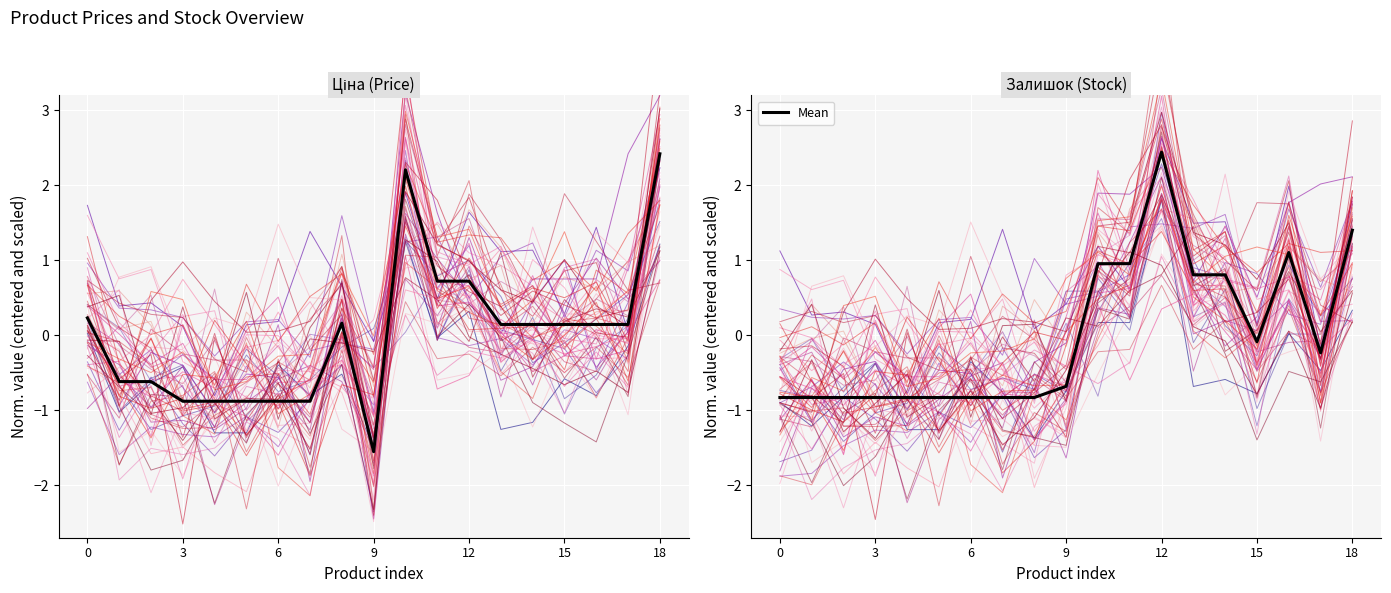

What is the label of the 8th point from the right?

11